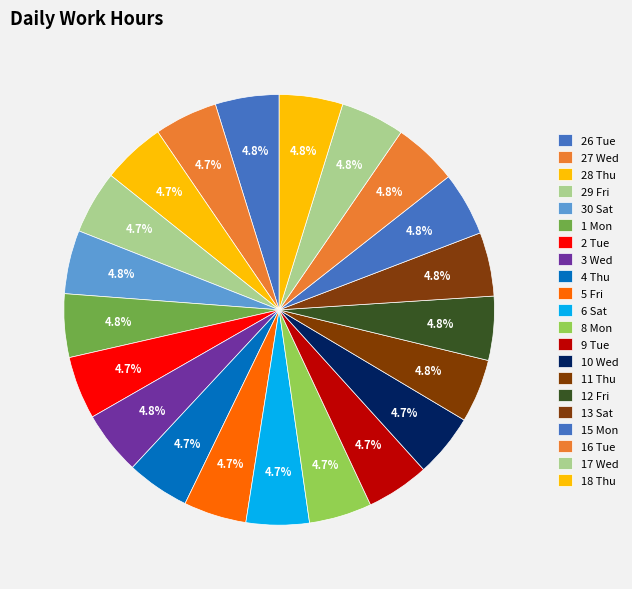

How many slices are in this pie chart?

21